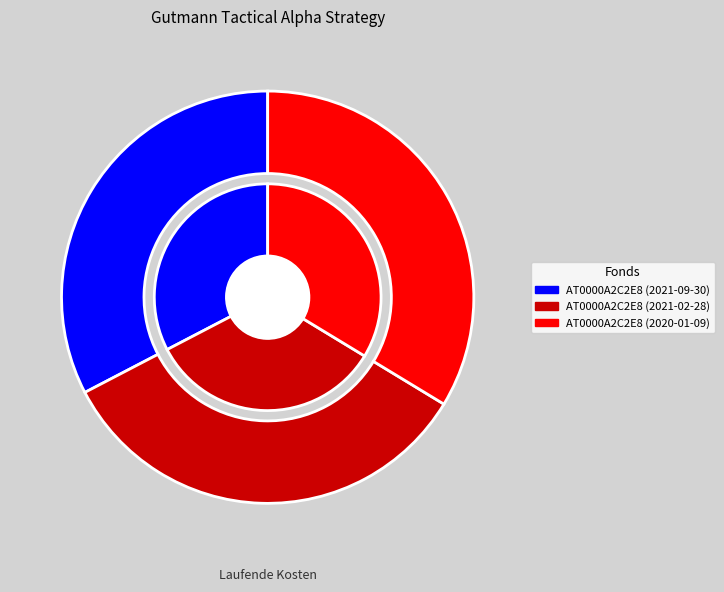

Is it true that AT0000A2C2E8 (2021-09-30) is 33% of the pie?

True